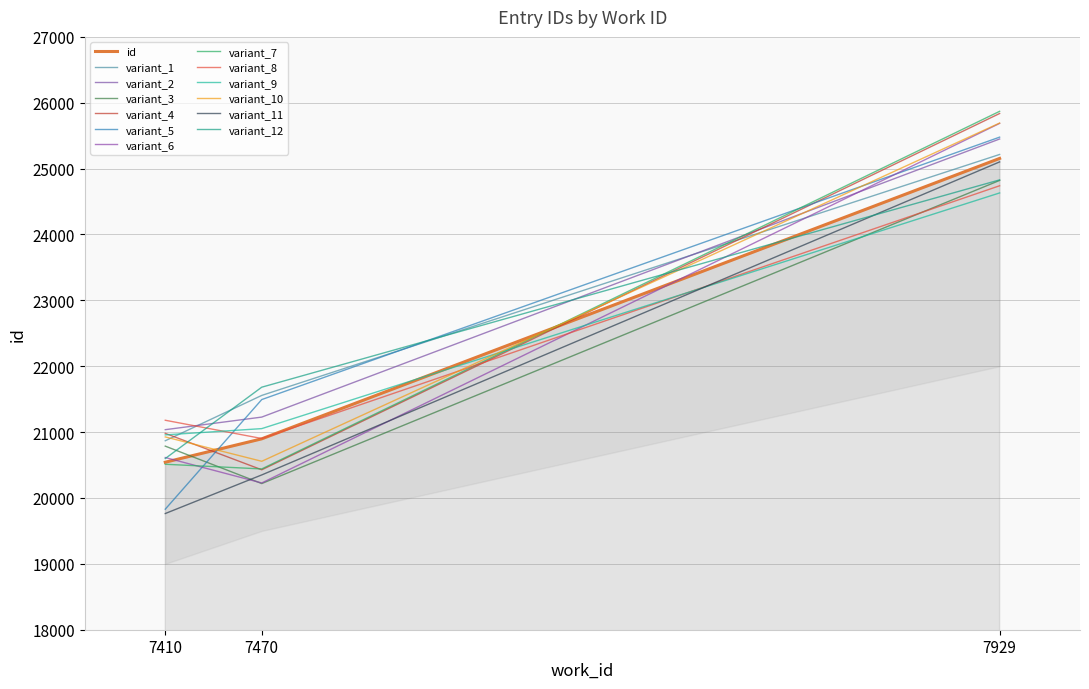

Reading left to right, transcribe all the data shown in this chart.

7410=20543	7470=20898	7929=25155